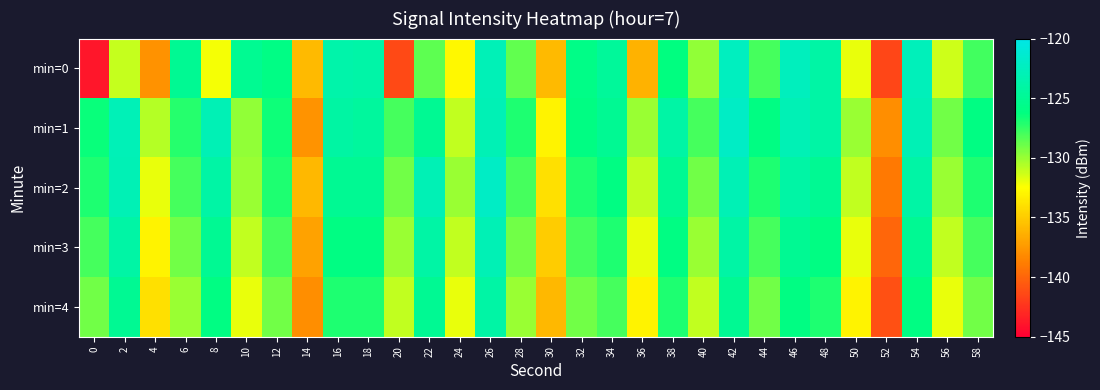

Reading left to right, list all the values displayed in this chart.

min=0: 0=-143.9	2=-131.1	4=-137.8	6=-125.0	8=-132.2	10=-125.2	12=-125.9	14=-135.9	16=-123.7	18=-123.9	20=-141.4	22=-128.5	24=-132.9	26=-122.9	28=-128.6	30=-135.9	32=-125.8	34=-124.7	36=-136.2	38=-126.2	40=-129.8	42=-122.4	44=-127.9	46=-122.5	48=-124.0	50=-131.9	52=-141.5	54=-122.7	56=-131.3	58=-127.9
min=1: 0=-126.5	2=-122.9	4=-130.7	6=-127.2	8=-123.0	10=-129.8	12=-126.6	14=-137.7	16=-124.1	18=-124.4	20=-128.0	22=-125.0	24=-131.0	26=-123.0	28=-127.0	30=-133.0	32=-126.0	34=-125.0	36=-130.0	38=-124.0	40=-128.0	42=-122.0	44=-126.0	46=-123.0	48=-124.0	50=-130.0	52=-138.0	54=-123.0	56=-129.0	58=-126.0
min=2: 0=-127.0	2=-123.0	4=-132.0	6=-128.0	8=-124.0	10=-130.0	12=-127.0	14=-136.0	16=-125.0	18=-125.0	20=-129.0	22=-123.0	24=-130.0	26=-122.0	28=-128.0	30=-134.0	32=-127.0	34=-126.0	36=-131.0	38=-125.0	40=-129.0	42=-123.0	44=-127.0	46=-124.0	48=-125.0	50=-131.0	52=-139.0	54=-124.0	56=-130.0	58=-127.0
min=3: 0=-128.0	2=-124.0	4=-133.0	6=-129.0	8=-125.0	10=-131.0	12=-128.0	14=-137.0	16=-126.0	18=-126.0	20=-130.0	22=-124.0	24=-131.0	26=-123.0	28=-129.0	30=-135.0	32=-128.0	34=-127.0	36=-132.0	38=-126.0	40=-130.0	42=-124.0	44=-128.0	46=-125.0	48=-126.0	50=-132.0	52=-140.0	54=-125.0	56=-131.0	58=-128.0
min=4: 0=-129.0	2=-125.0	4=-134.0	6=-130.0	8=-126.0	10=-132.0	12=-129.0	14=-138.0	16=-127.0	18=-127.0	20=-131.0	22=-125.0	24=-132.0	26=-124.0	28=-130.0	30=-136.0	32=-129.0	34=-128.0	36=-133.0	38=-127.0	40=-131.0	42=-125.0	44=-129.0	46=-126.0	48=-127.0	50=-133.0	52=-141.0	54=-126.0	56=-132.0	58=-129.0